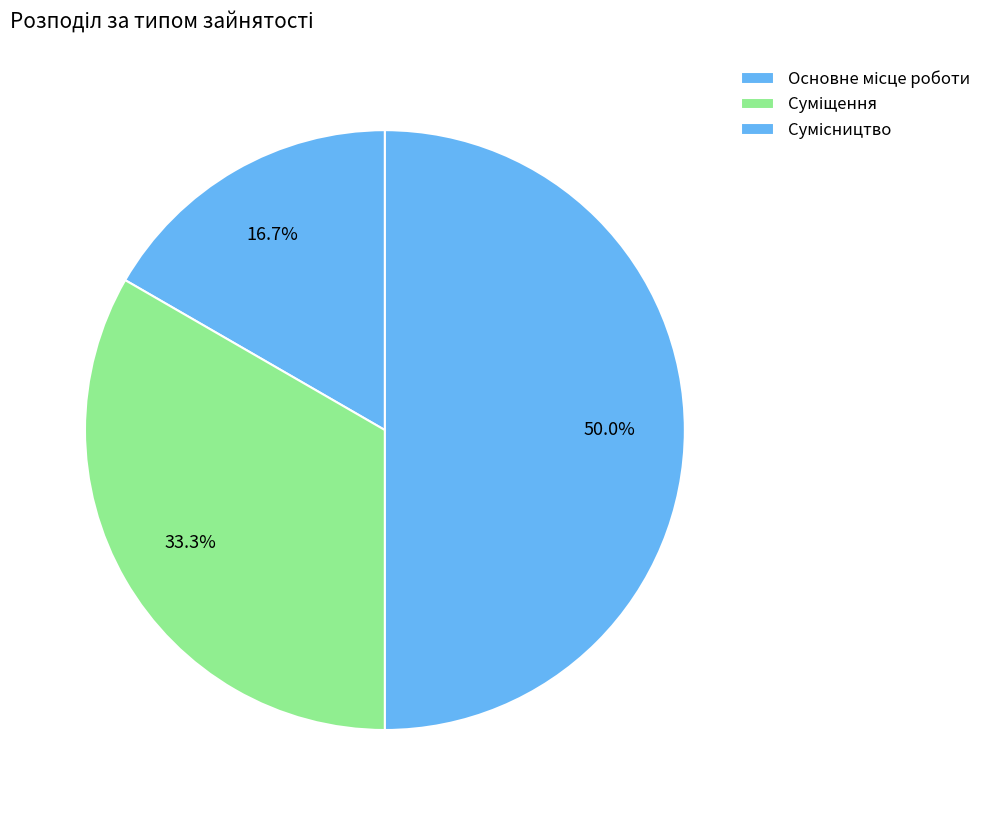

How many slices are in this pie chart?

3